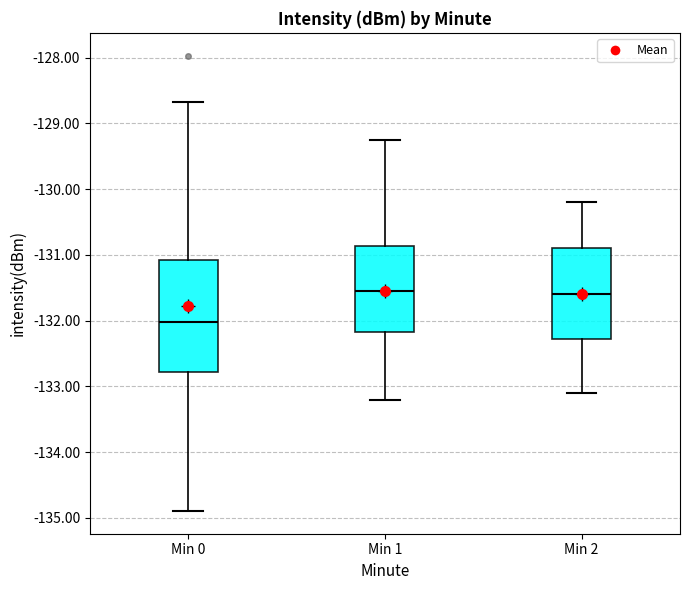

Where does the upper whisker of the box for Min 0 end on the y-axis? The values are not printed on the chart, so give them approximately, as read against the axis.

-128.7